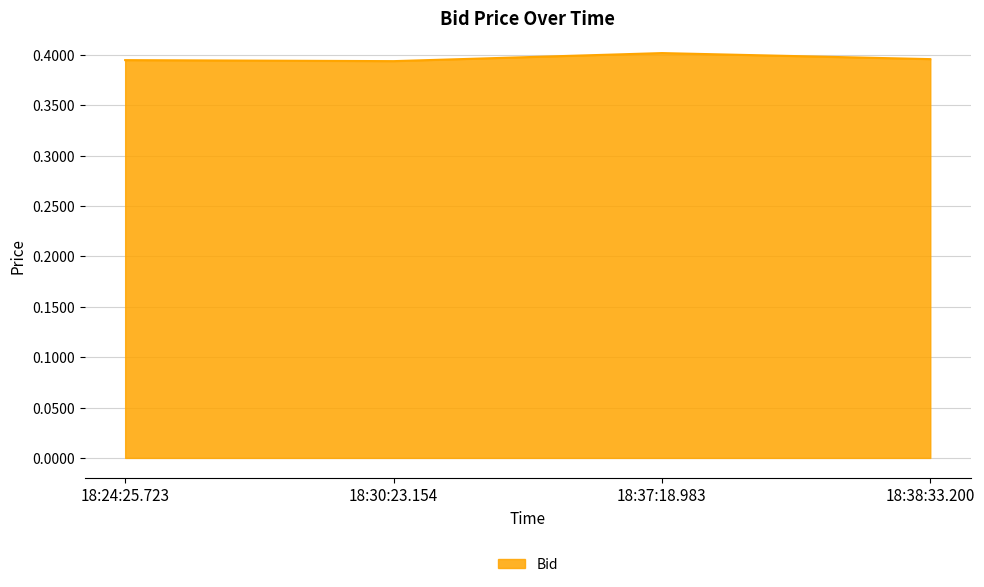

What position from the right is 18:24:25.723?

4